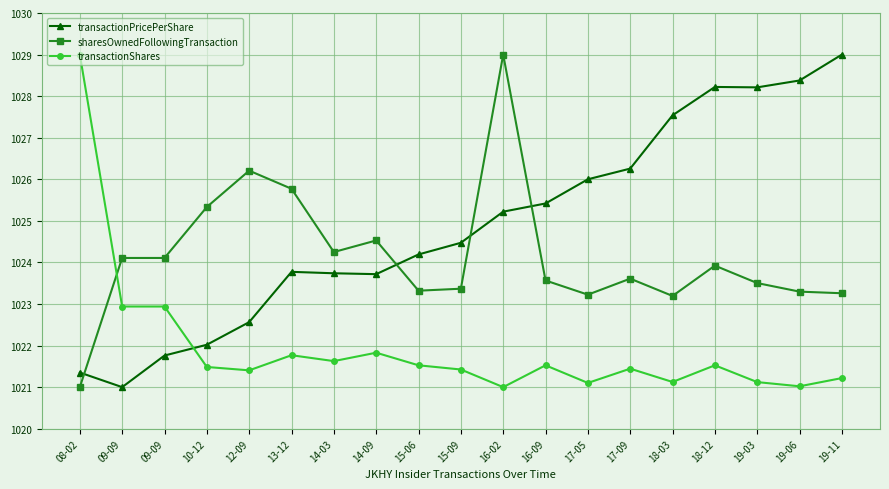

List the series in order of their peak value, highest first.

transactionPricePerShare, sharesOwnedFollowingTransaction, transactionShares